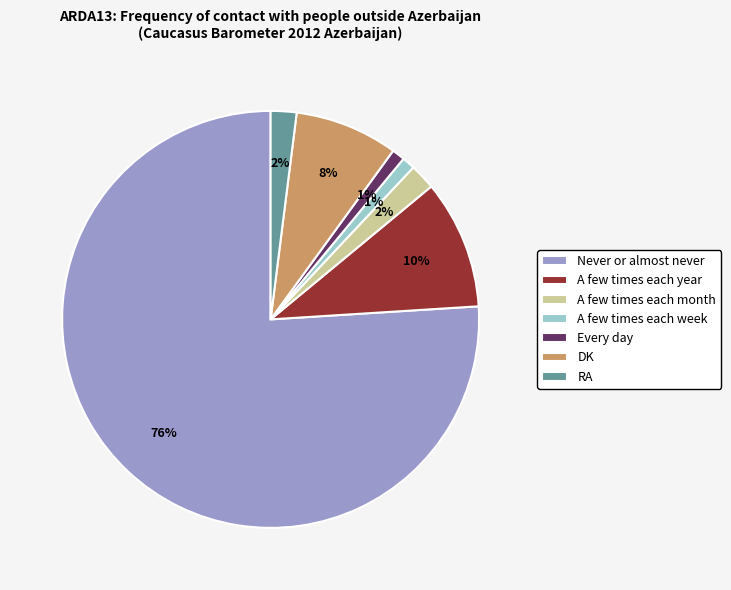

Is Never or almost never the majority of the pie?

Yes